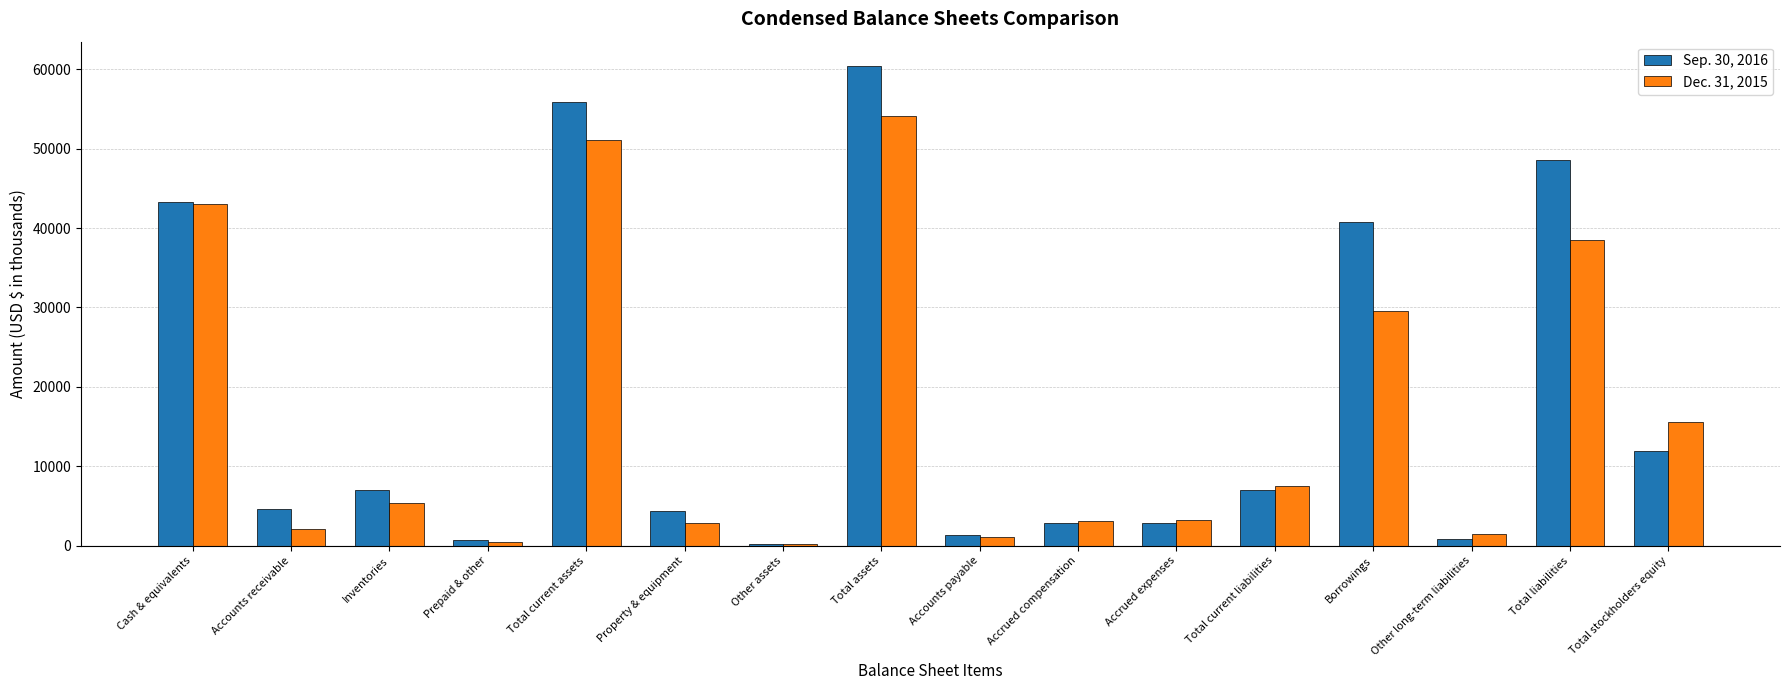

At which category is the sum across all series the highest?

Total assets